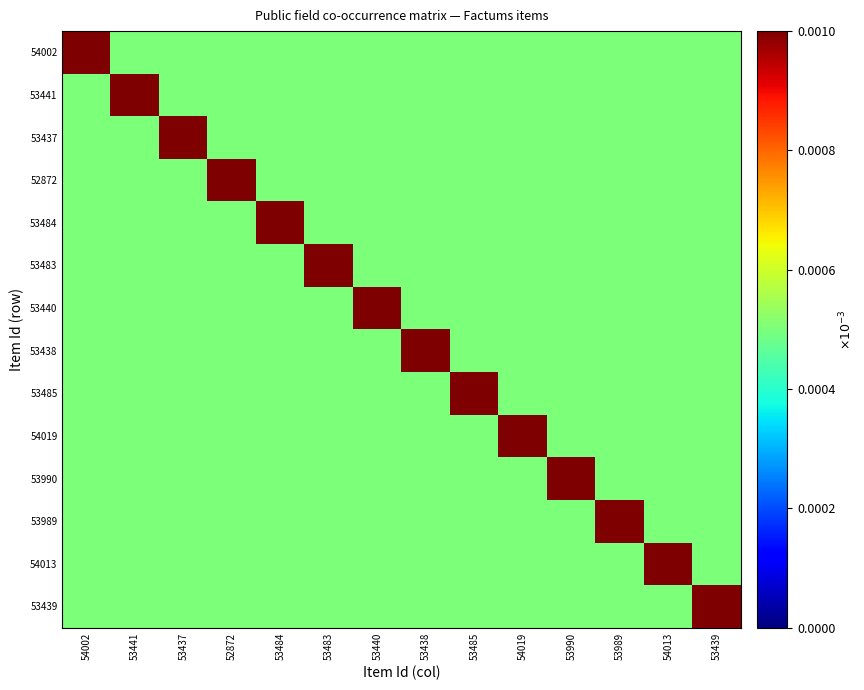

Between 53439 and 53483, which is larger?

53439